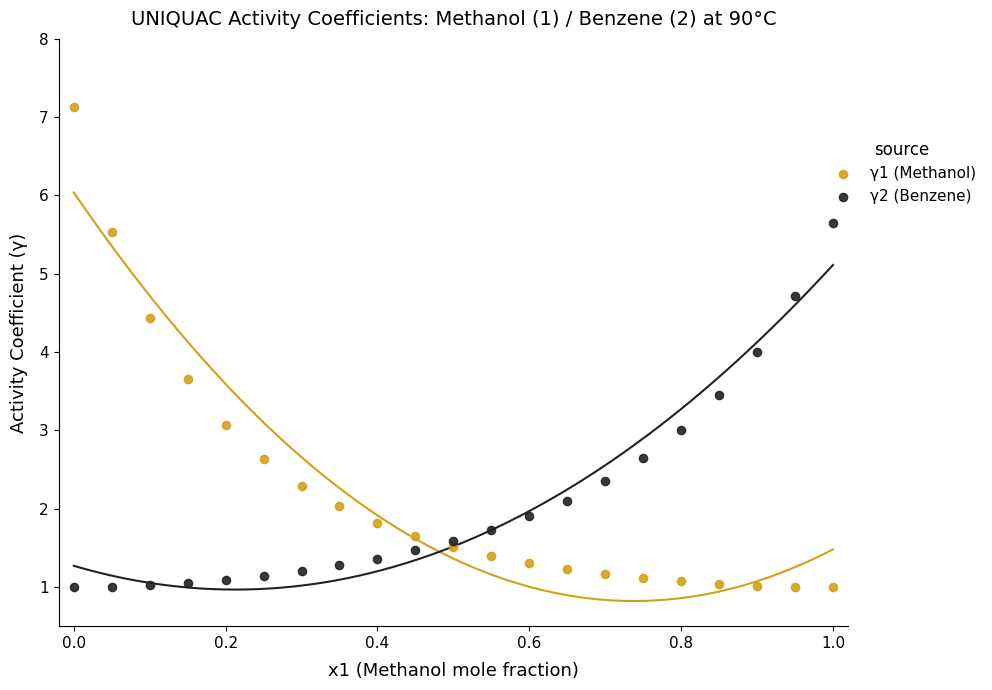

Which series has the widest spread of Y values?

γ1 (Methanol)